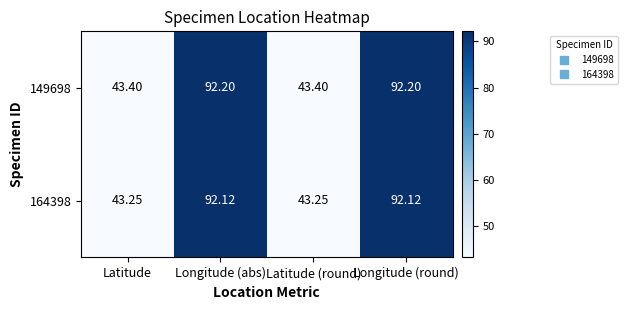

Is the value of 164398 at Latitude greater than the value of 149698 at Longitude (round)?

No